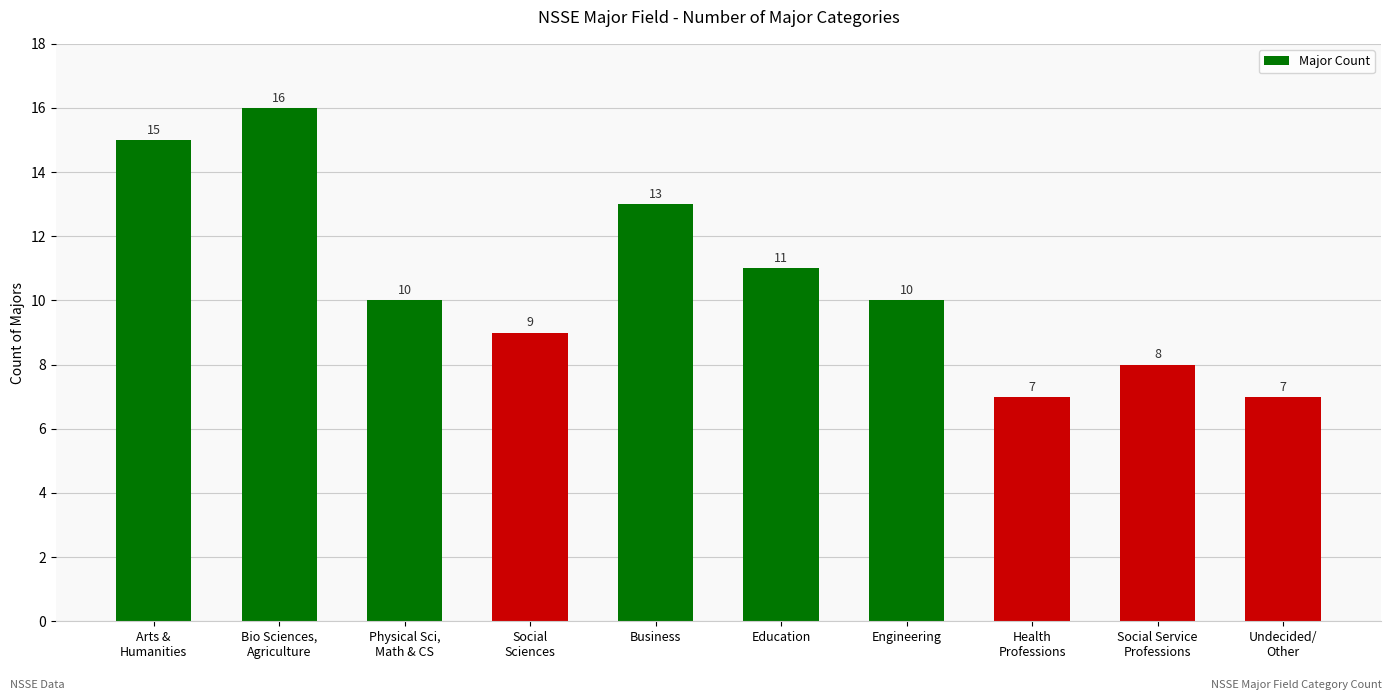

The chart shows a value of 19 at Business. True or false?

False